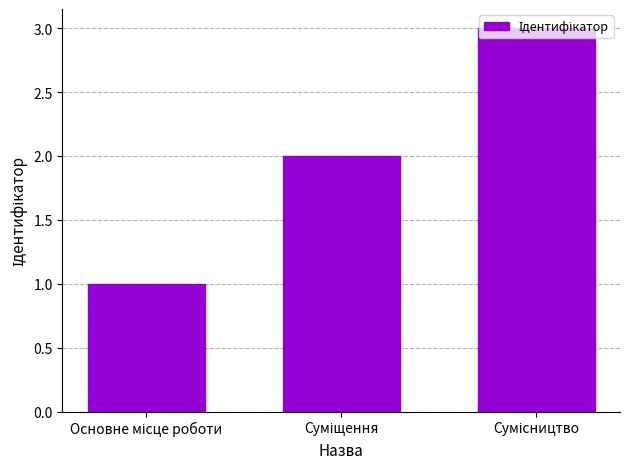

What is the greatest value displayed?

3